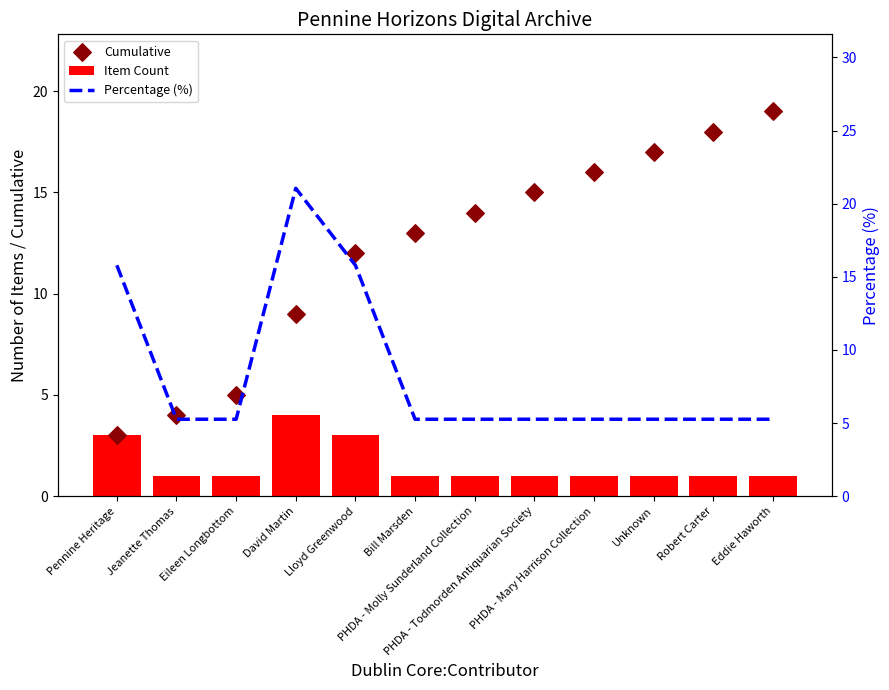

Which series reaches the minimum Y coordinate?

Item Count